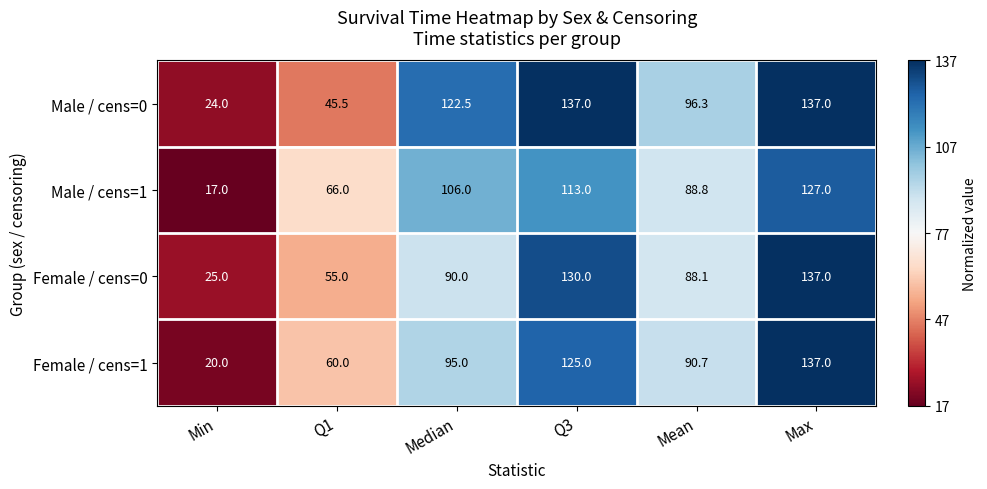

What is the greatest value displayed?

137.0